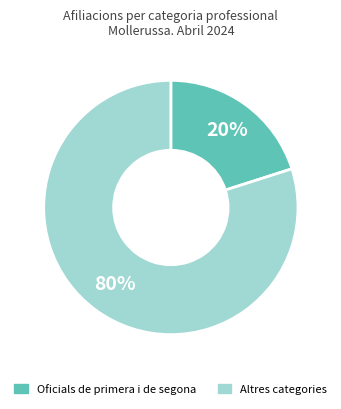

To the nearest percent, what is the average slice percentage?

50%